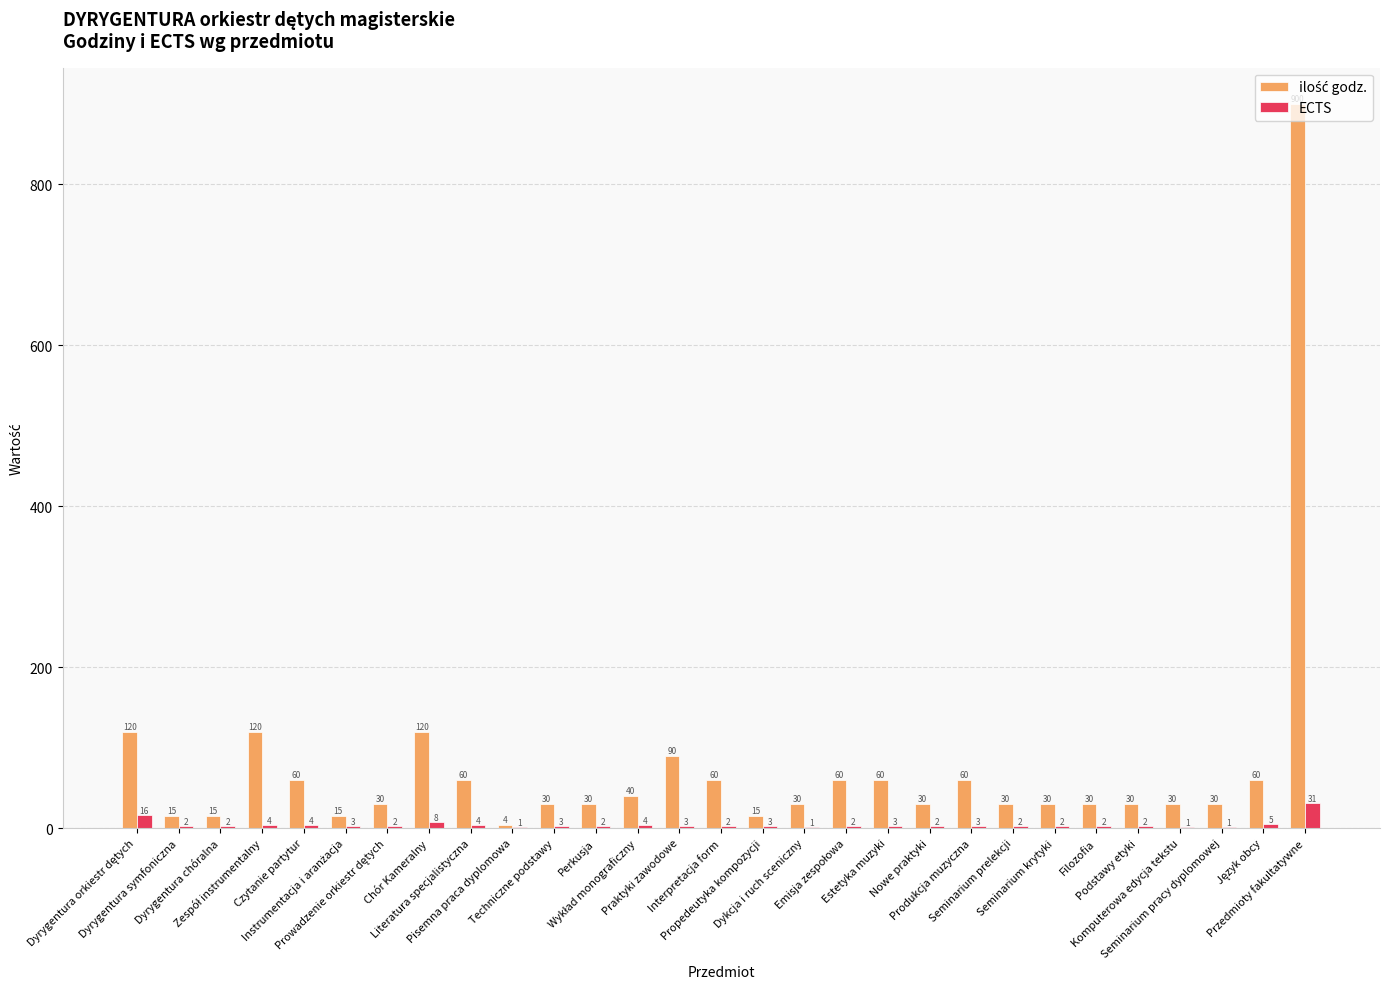

What is the maximum value shown in the chart?

900